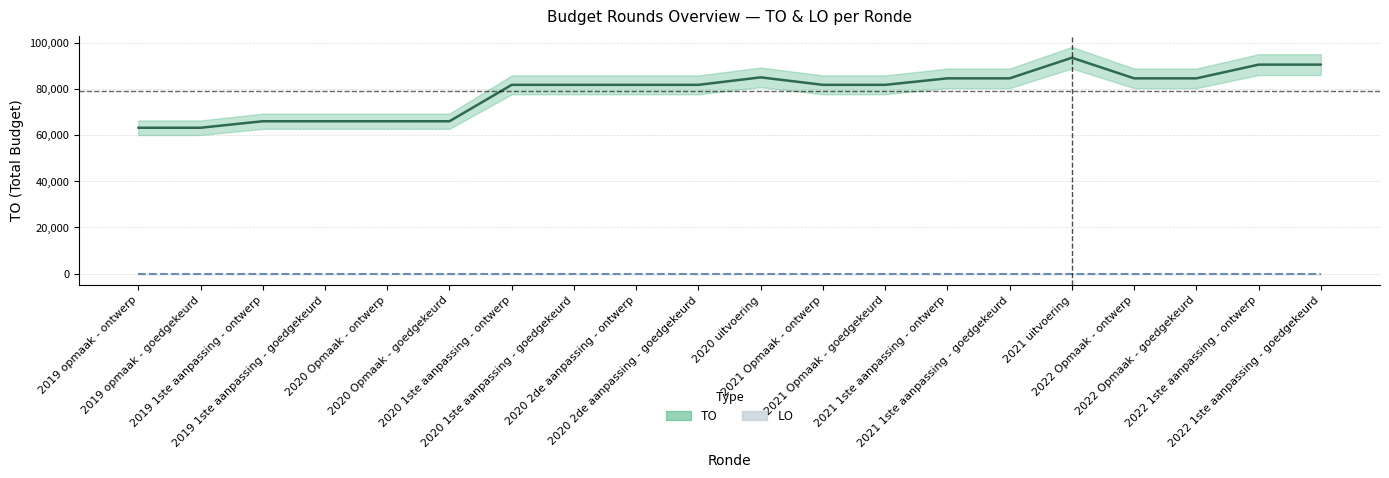

Reading left to right, list all the values displayed in this chart.

TO (centre): 2019 opmaak - ontwerp=63164	2019 opmaak - goedgekeurd=63164	2019 1ste aanpassing - ontwerp=65983	2019 1ste aanpassing - goedgekeurd=65983	2020 Opmaak - ontwerp=65983	2020 Opmaak - goedgekeurd=65983	2020 1ste aanpassing - ontwerp=81754	2020 1ste aanpassing - goedgekeurd=81754	2020 2de aanpassing - ontwerp=81754	2020 2de aanpassing - goedgekeurd=81754	2020 uitvoering=84993	2021 Opmaak - ontwerp=81754	2021 Opmaak - goedgekeurd=81754	2021 1ste aanpassing - ontwerp=84566	2021 1ste aanpassing - goedgekeurd=84566	2021 uitvoering=93489	2022 Opmaak - ontwerp=84566	2022 Opmaak - goedgekeurd=84566	2022 1ste aanpassing - ontwerp=90502	2022 1ste aanpassing - goedgekeurd=90502
LO (centre): 2019 opmaak - ontwerp=0	2019 opmaak - goedgekeurd=0	2019 1ste aanpassing - ontwerp=0	2019 1ste aanpassing - goedgekeurd=0	2020 Opmaak - ontwerp=0	2020 Opmaak - goedgekeurd=0	2020 1ste aanpassing - ontwerp=0	2020 1ste aanpassing - goedgekeurd=0	2020 2de aanpassing - ontwerp=0	2020 2de aanpassing - goedgekeurd=0	2020 uitvoering=0	2021 Opmaak - ontwerp=0	2021 Opmaak - goedgekeurd=0	2021 1ste aanpassing - ontwerp=0	2021 1ste aanpassing - goedgekeurd=0	2021 uitvoering=0	2022 Opmaak - ontwerp=0	2022 Opmaak - goedgekeurd=0	2022 1ste aanpassing - ontwerp=0	2022 1ste aanpassing - goedgekeurd=0